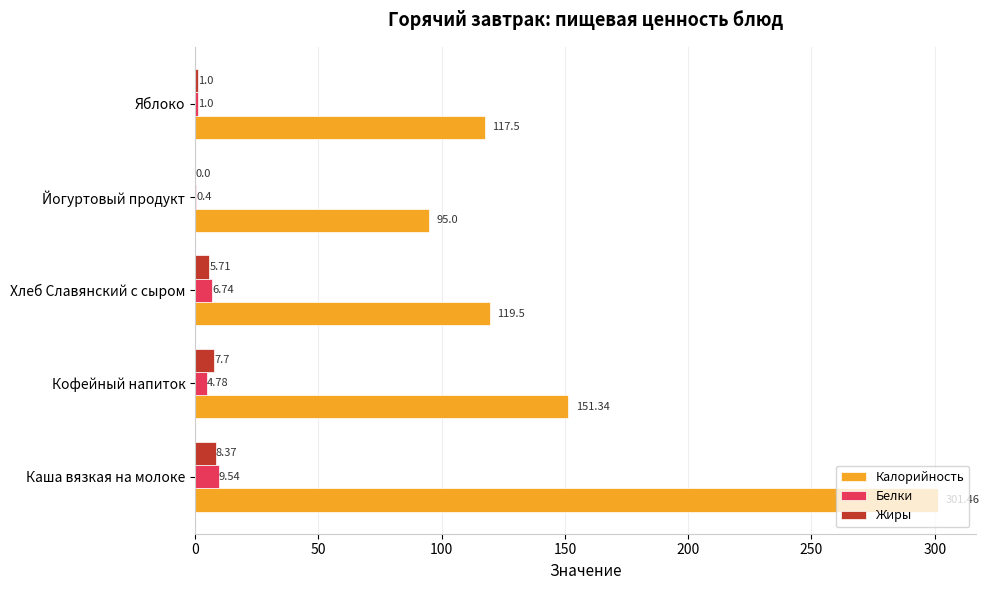

Where is Жиры nearest to the value 4?

Хлеб Славянский с сыром